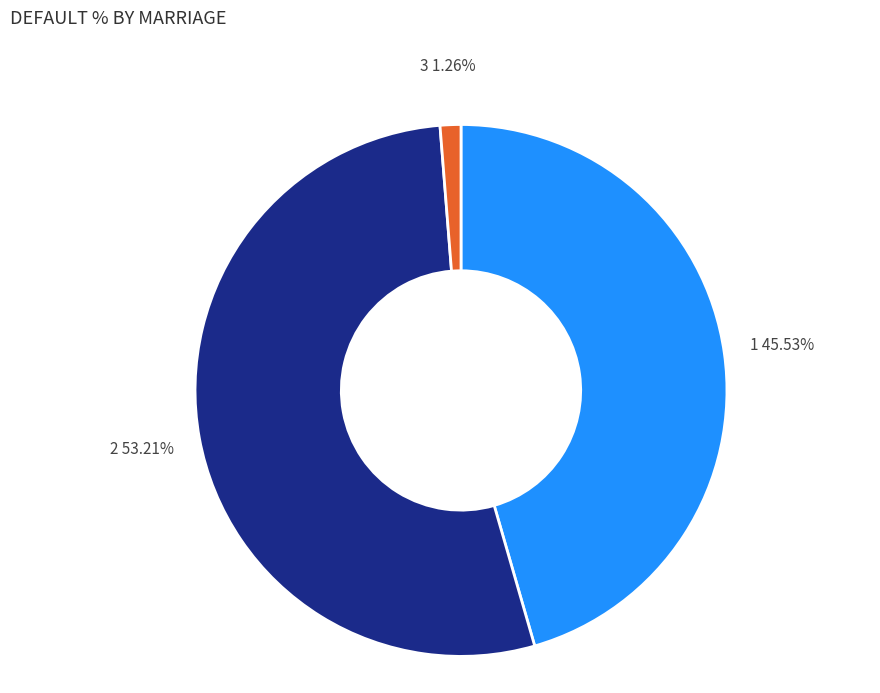

Is the sum of 3 and 1 greater than half?

No